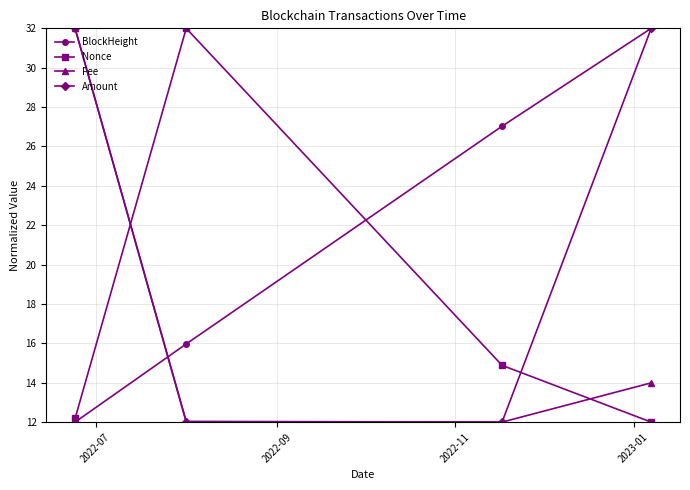

True or false: Amount has more than 2 interior local peaks.

False